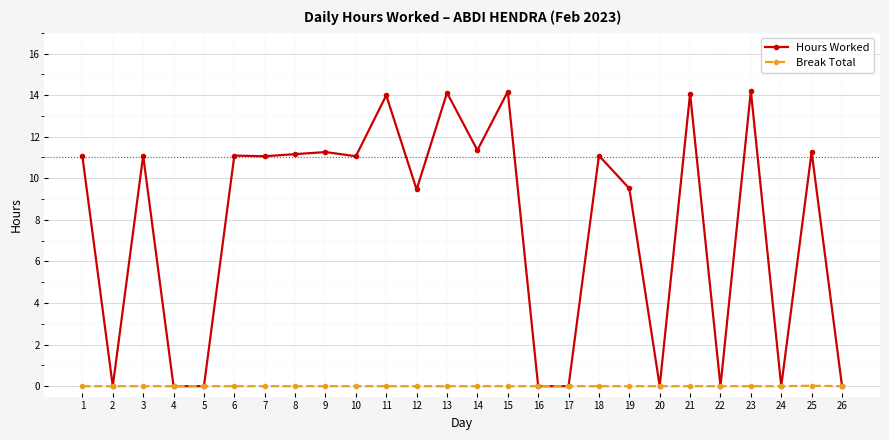

True or false: Hours Worked has more than 0 points higher than both neighbors.

True